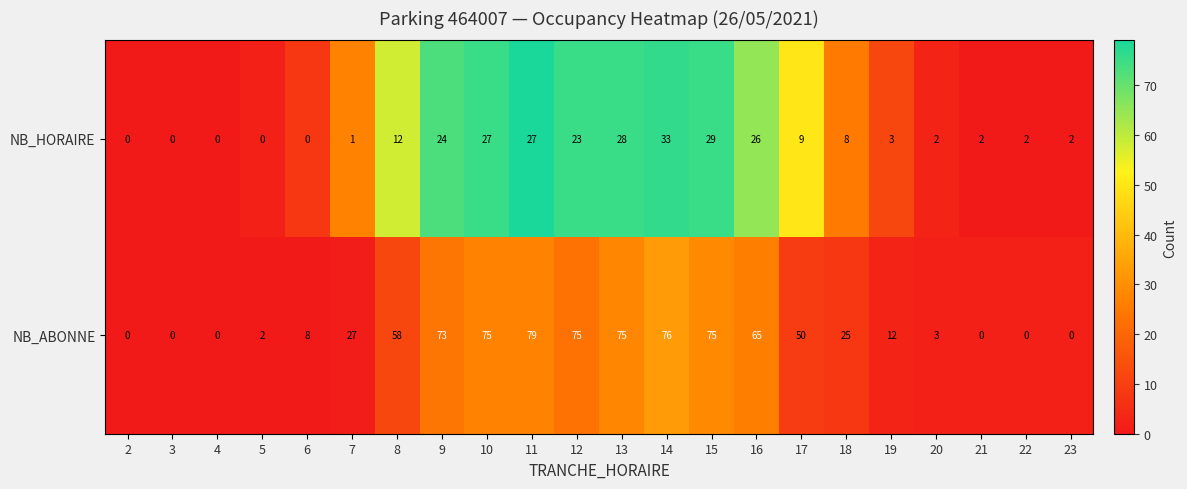

Rank the series by their average value, from highest to lowest.

NB_ABONNE, NB_HORAIRE